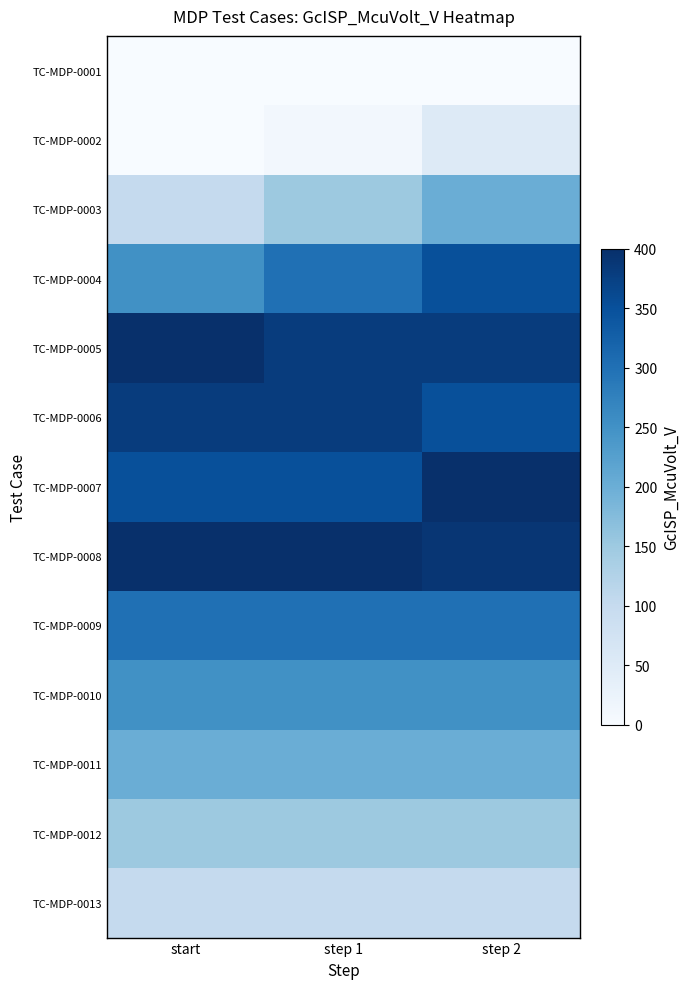

Reading left to right, extract all data points from this chart.

TC-MDP-0001: start=0	step 1=0	step 2=0
TC-MDP-0002: start=0	step 1=10	step 2=50
TC-MDP-0003: start=100	step 1=150	step 2=200
TC-MDP-0004: start=250	step 1=300	step 2=350
TC-MDP-0005: start=400	step 1=380	step 2=380
TC-MDP-0006: start=380	step 1=380	step 2=350
TC-MDP-0007: start=350	step 1=350	step 2=400
TC-MDP-0008: start=400	step 1=400	step 2=390
TC-MDP-0009: start=300	step 1=300	step 2=300
TC-MDP-0010: start=250	step 1=250	step 2=250
TC-MDP-0011: start=200	step 1=200	step 2=200
TC-MDP-0012: start=150	step 1=150	step 2=150
TC-MDP-0013: start=100	step 1=100	step 2=100